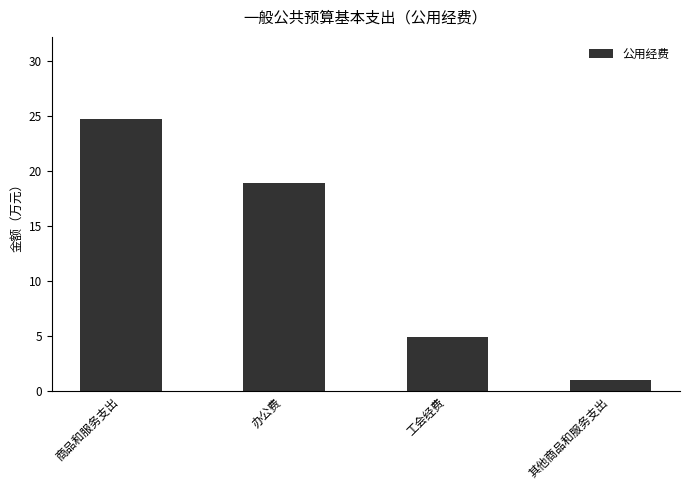

What is the sum of the values at 其他商品和服务支出 and 办公费?

19.9